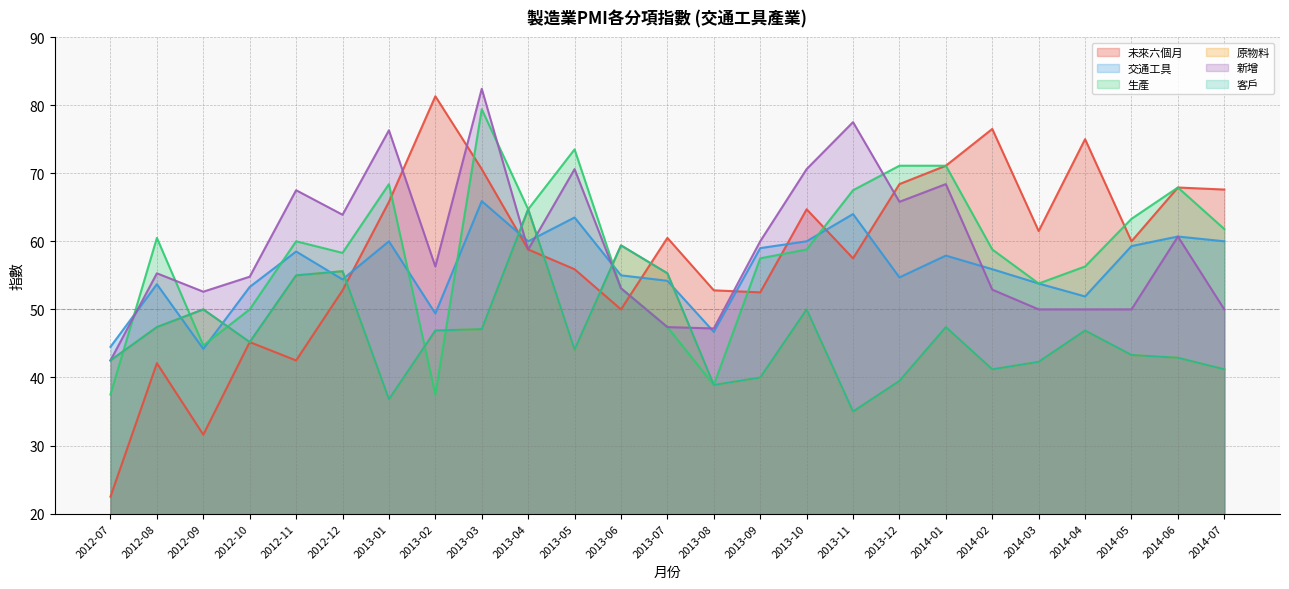

List the labels in order of 客戶 value, smallest first.

2013-11, 2013-01, 2013-08, 2013-12, 2013-09, 2014-02, 2014-07, 2014-03, 2012-07, 2014-06, 2014-05, 2013-05, 2012-10, 2013-02, 2014-04, 2013-03, 2012-08, 2014-01, 2012-09, 2013-10, 2012-11, 2013-07, 2012-12, 2013-06, 2013-04